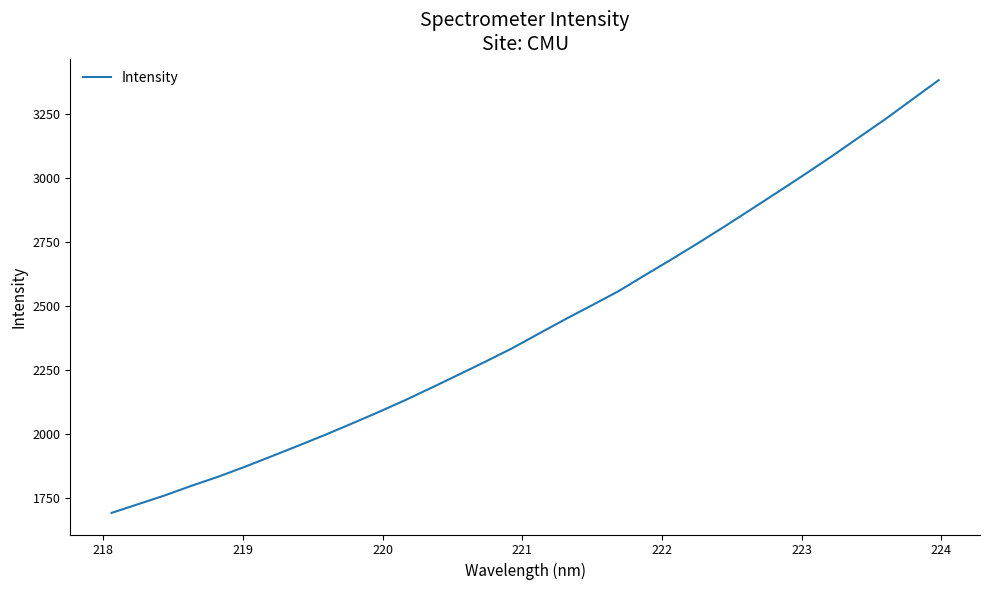

What is the maximum value shown in the chart?

3380.8